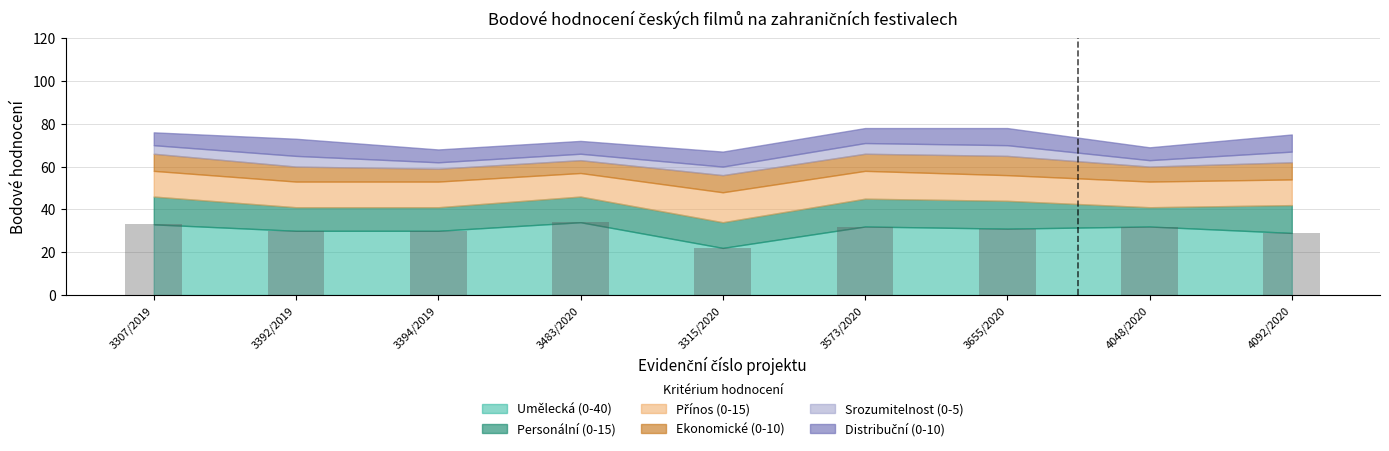

The chart shows a value of 16 at 3307/2019. True or false?

False